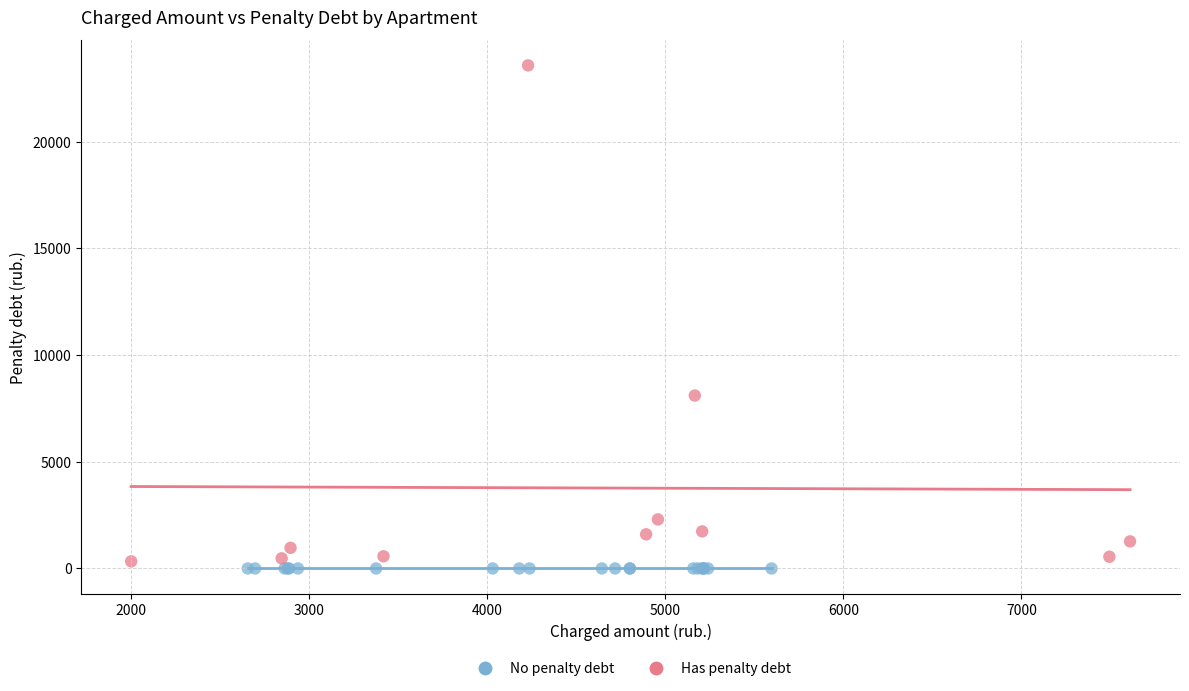

Which series contains the highest Y value?

Has penalty debt